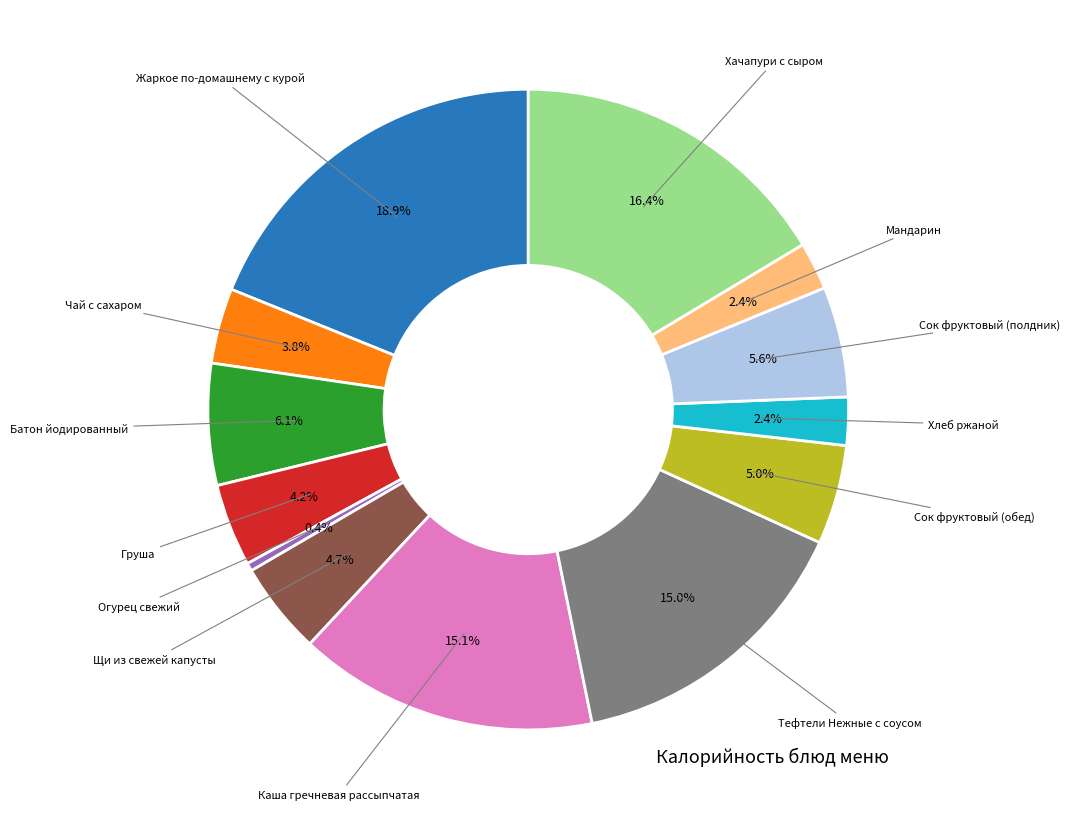

Does any single category account for the majority?

No